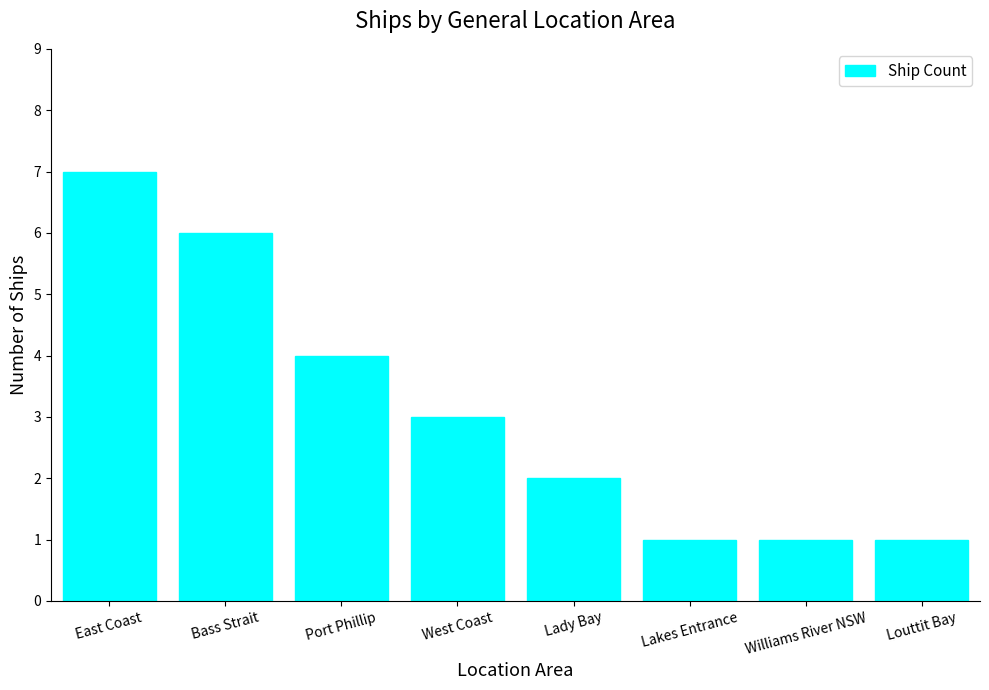

What is the change in value from Bass Strait to Louttit Bay?

-5